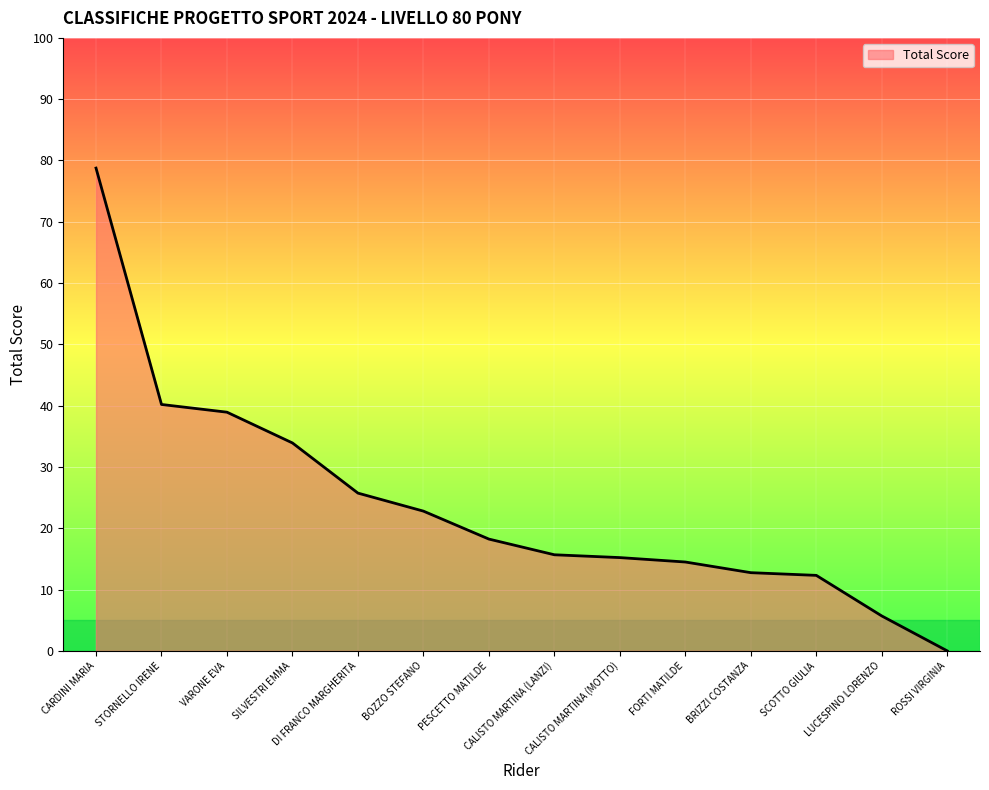

What is the approximate value at BOZZO STEFANO?

22.8